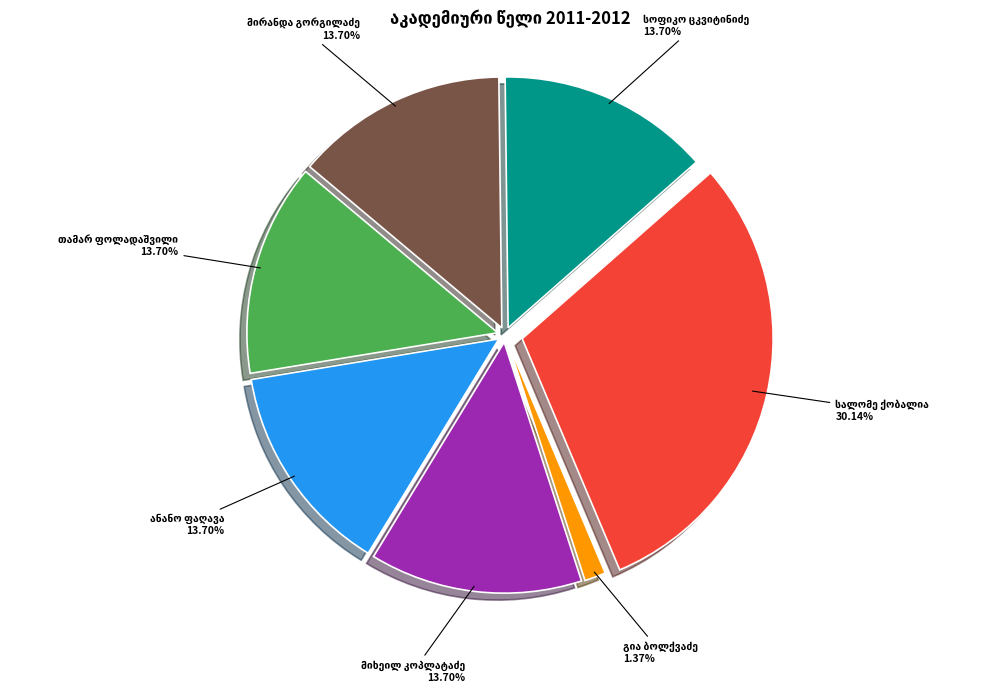

Does any single category account for the majority?

No